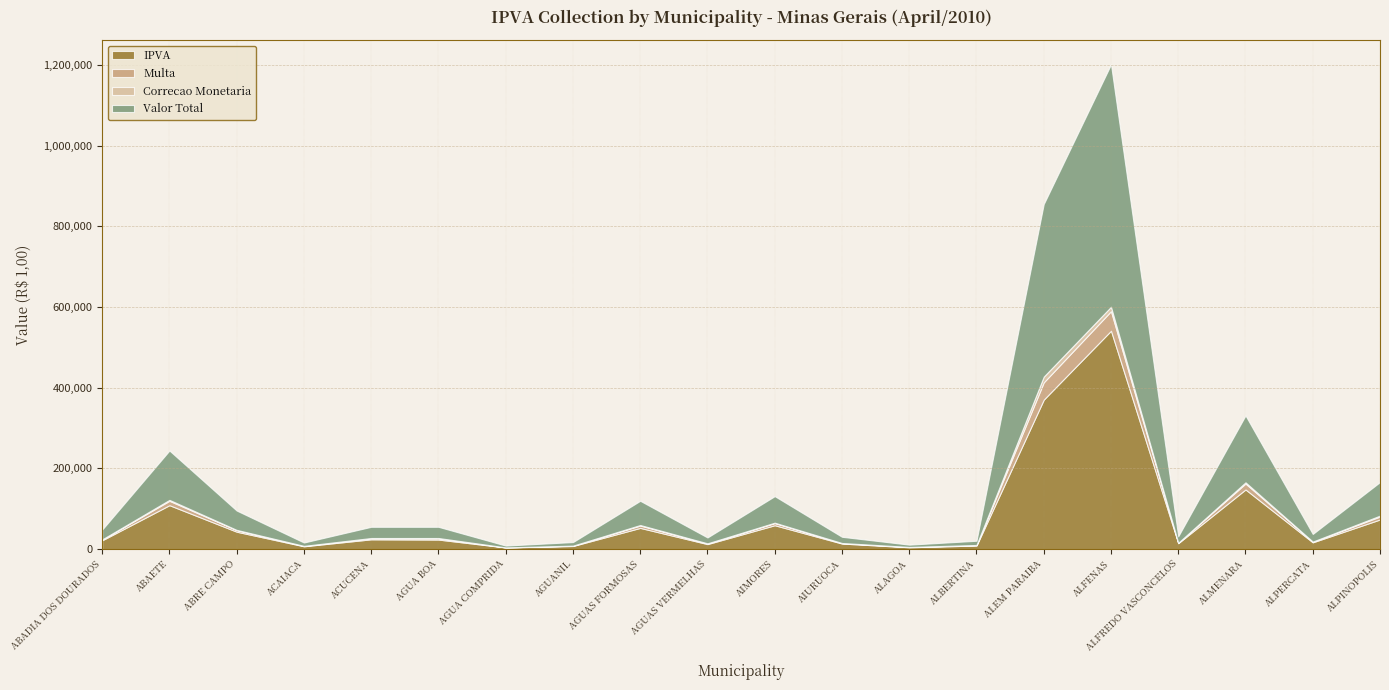

Which has a higher value, ABRE CAMPO or AGUAS FORMOSAS?

AGUAS FORMOSAS